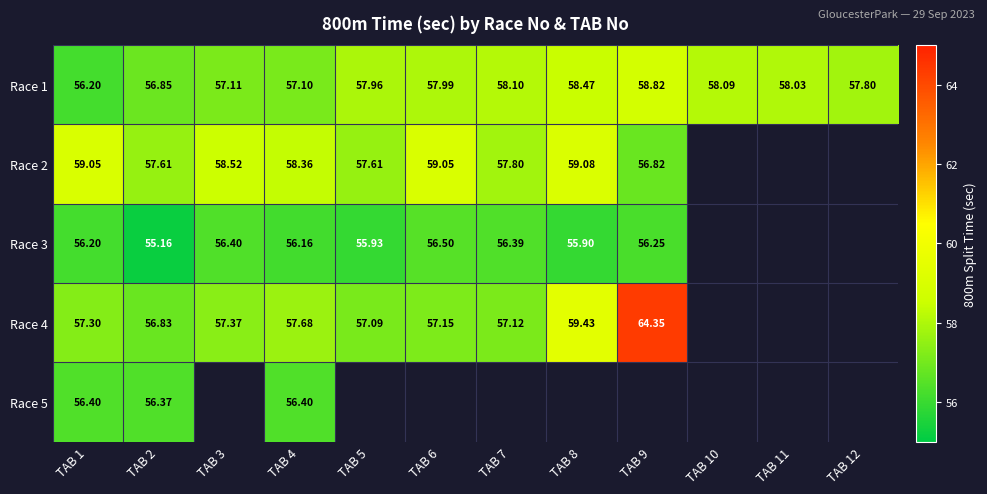

Which category has the highest value in the Race 1 series?

TAB 9